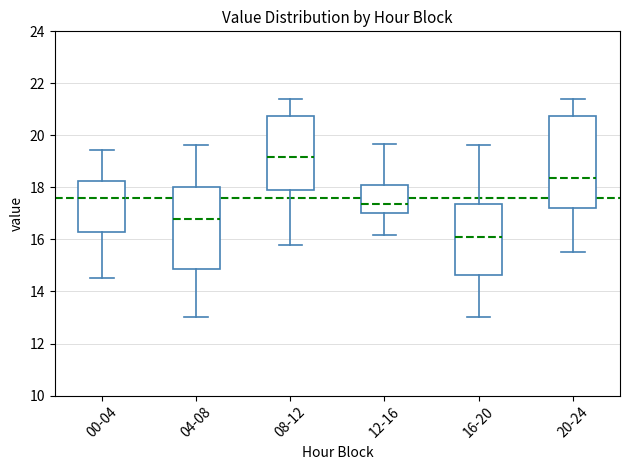

Reading left to right, read every box against the y-axis: the position of its median line, the range the box covers, and the ends of its whiskers. The values are not printed on the chart, so give them approximately, as read against the axis.

00-04: median 17.6, box 16.2 to 18.2, whiskers 14.6 to 19.4
04-08: median 16.8, box 14.8 to 18.0, whiskers 13.0 to 19.6
08-12: median 19.2, box 17.8 to 20.8, whiskers 15.8 to 21.4
12-16: median 17.4, box 17.0 to 18.2, whiskers 16.2 to 19.6
16-20: median 16.2, box 14.6 to 17.4, whiskers 13.0 to 19.6
20-24: median 18.4, box 17.2 to 20.8, whiskers 15.6 to 21.4